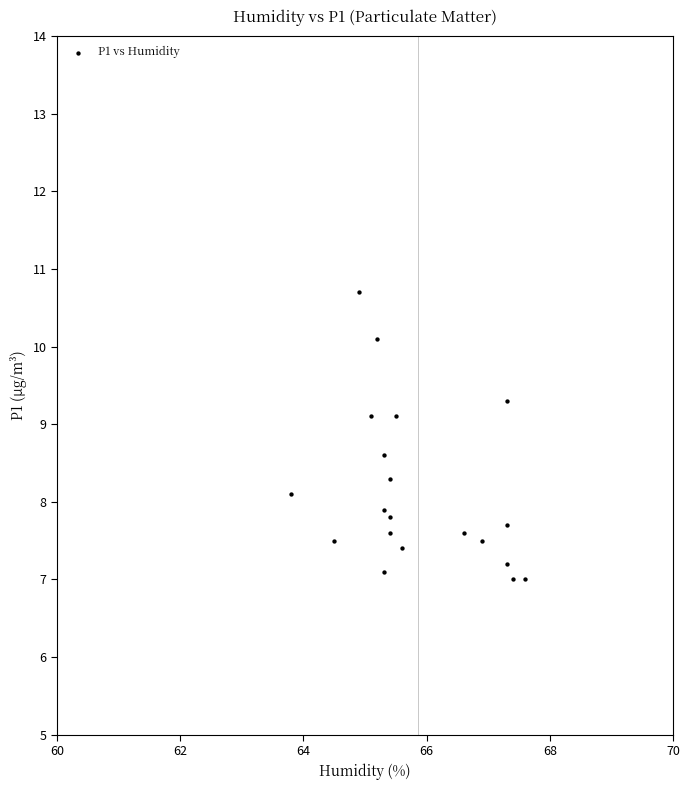

What is the range of X values (max minus min)?

3.8